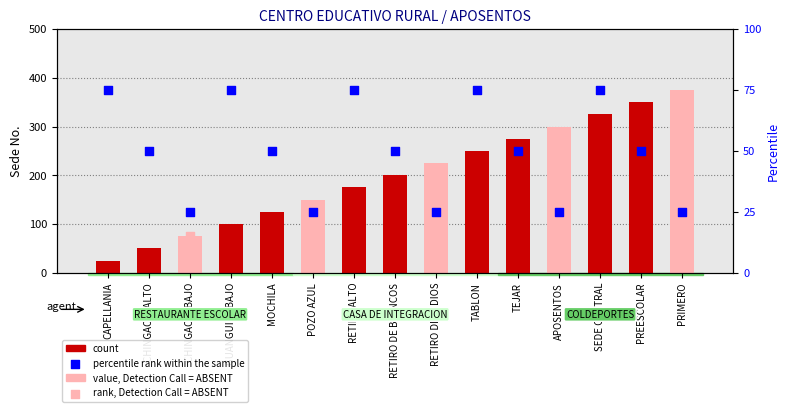

What is the total value across all series at GUANGUITA BAJO?

175